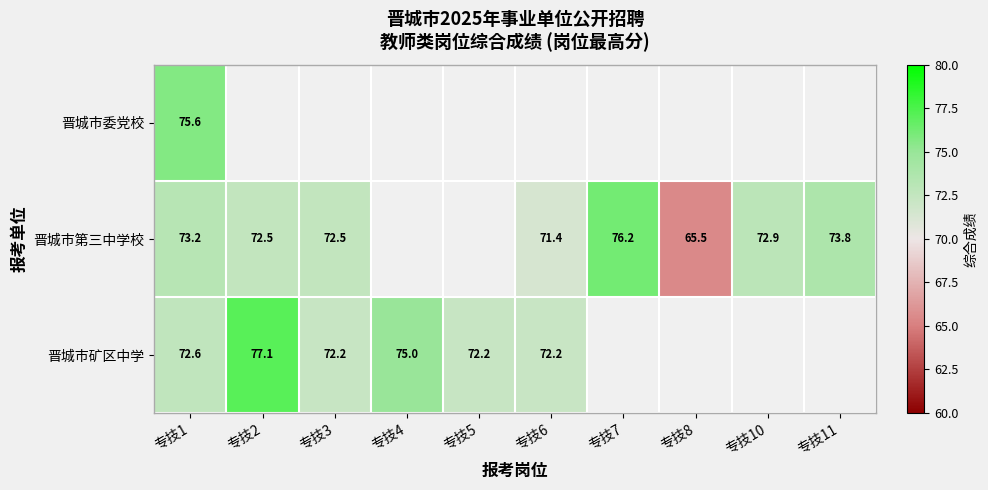

Rank the series at 专技1 from highest to lowest value.

晋城市委党校, 晋城市第三中学校, 晋城市矿区中学